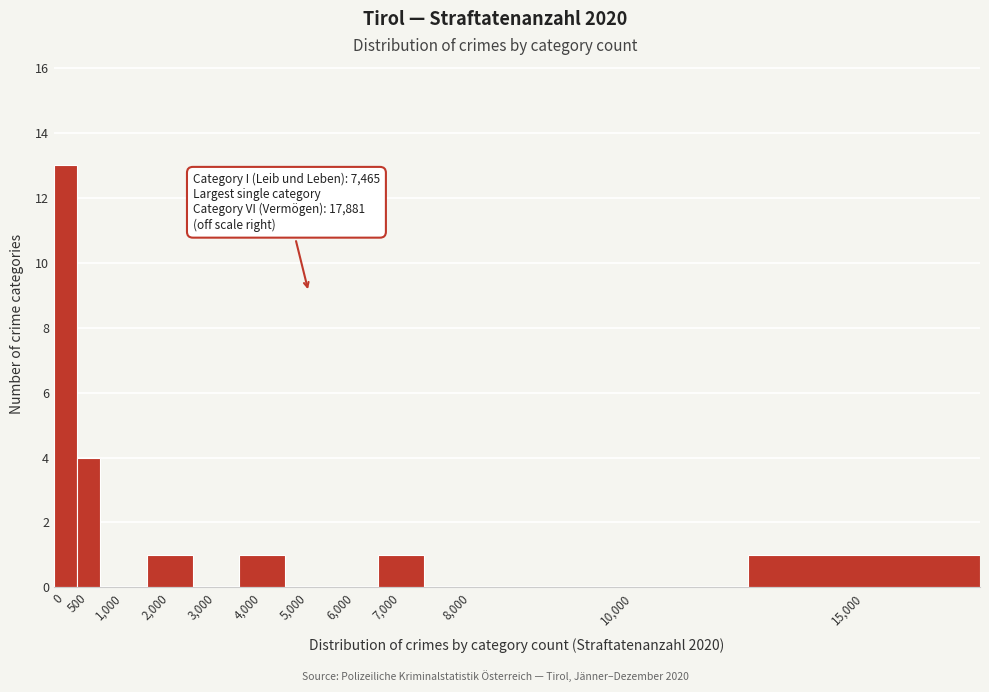

Reading left to right, what are all the values shown in this chart?

0=13	500=4	1,000=0	2,000=1	3,000=0	4,000=1	5,000=0	6,000=0	7,000=1	8,000=0	10,000=0	15,000=1